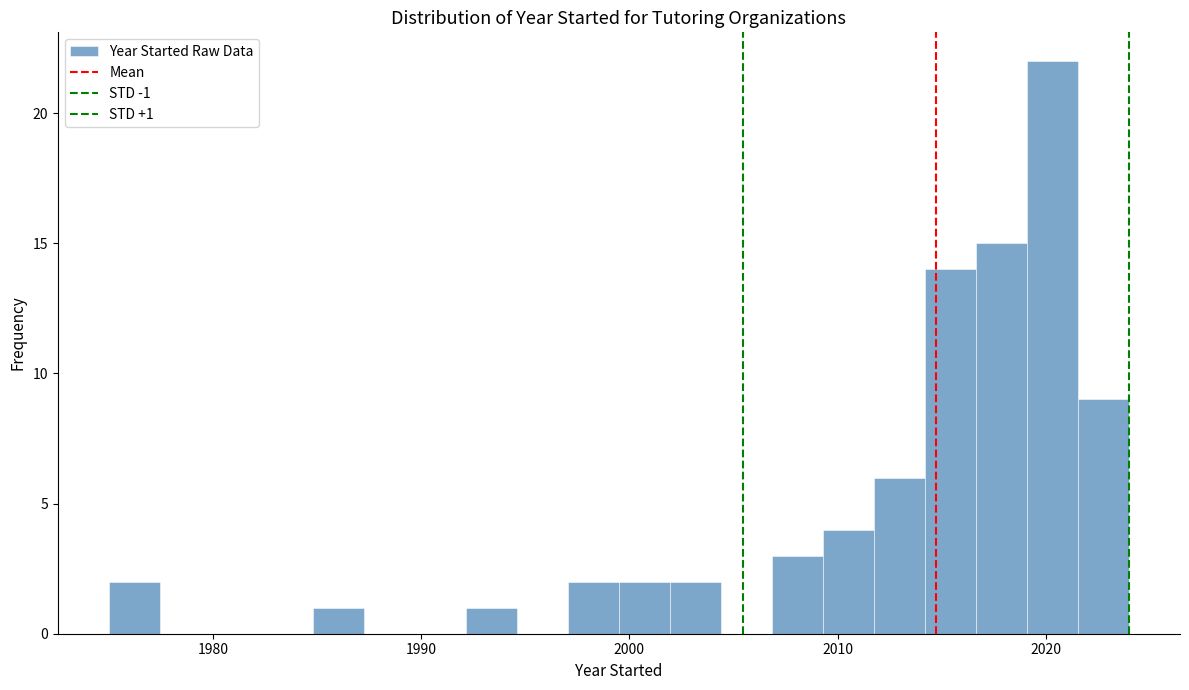

Around what value on the x-axis is the tallest bar? Give the approximate position of its centre, as read against the axis.

2020